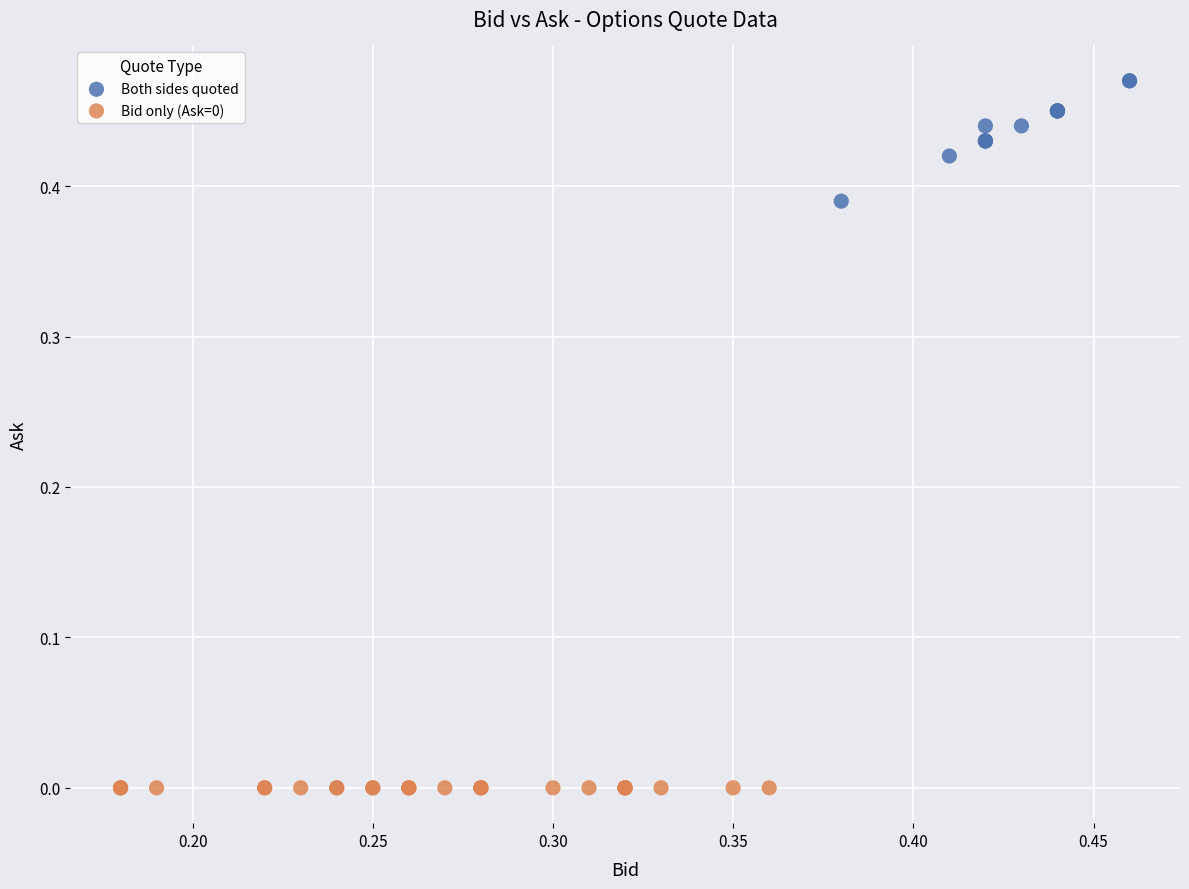

Which series contains the highest Y value?

Both sides quoted